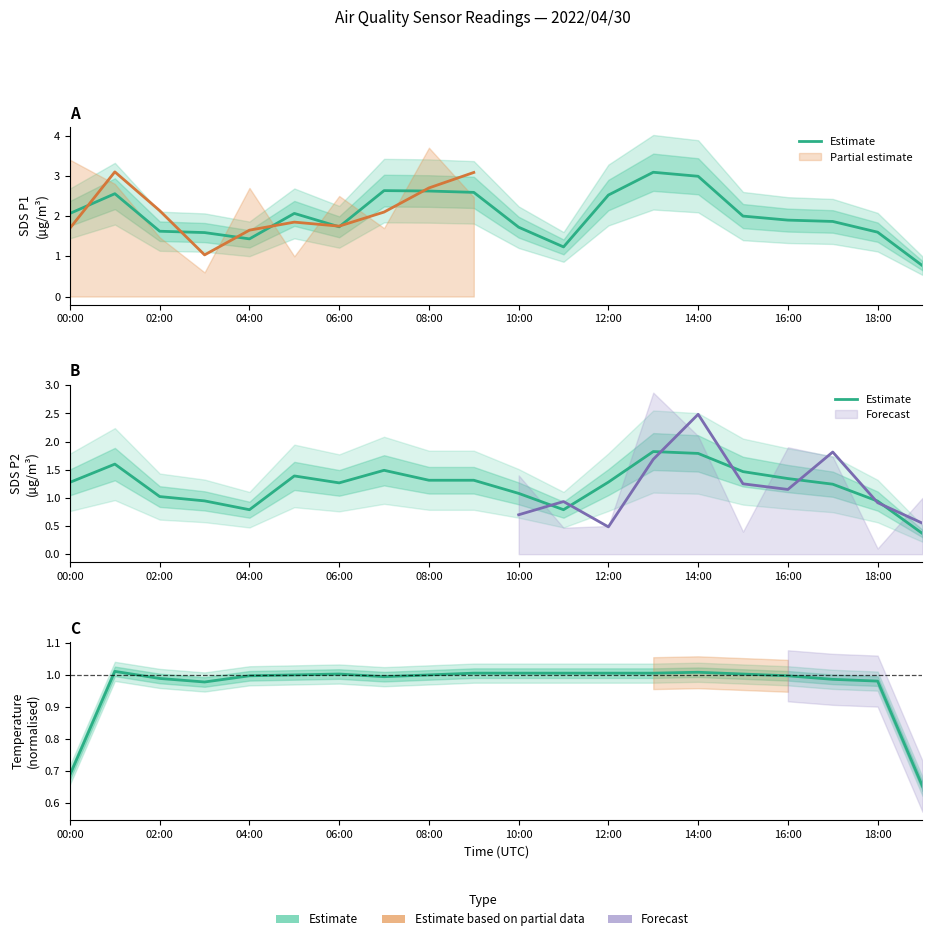

How many values exceed 1?

11